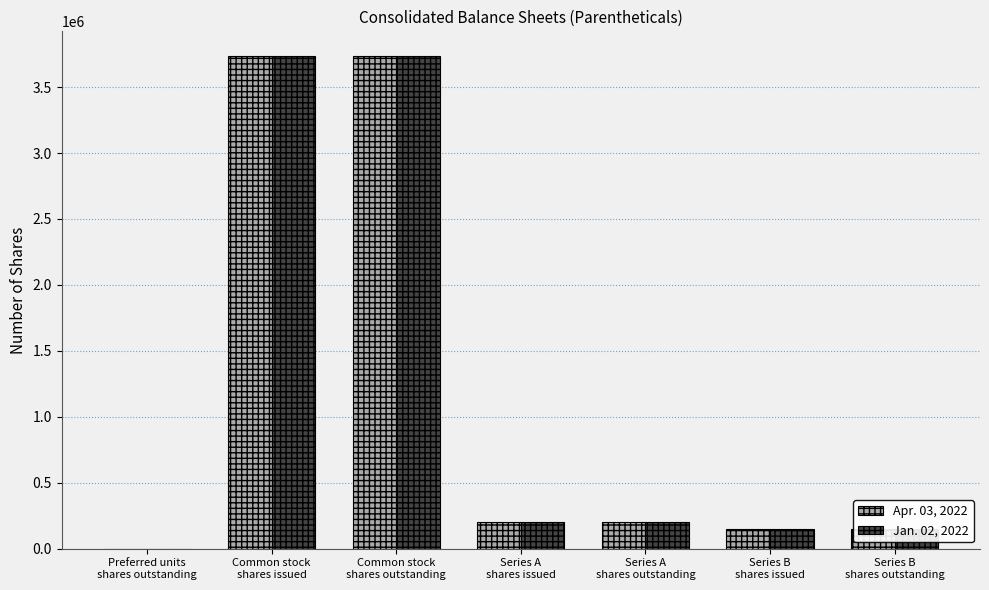

Which series changed the most between Series A
shares issued and Series B
shares issued?

Apr. 03, 2022